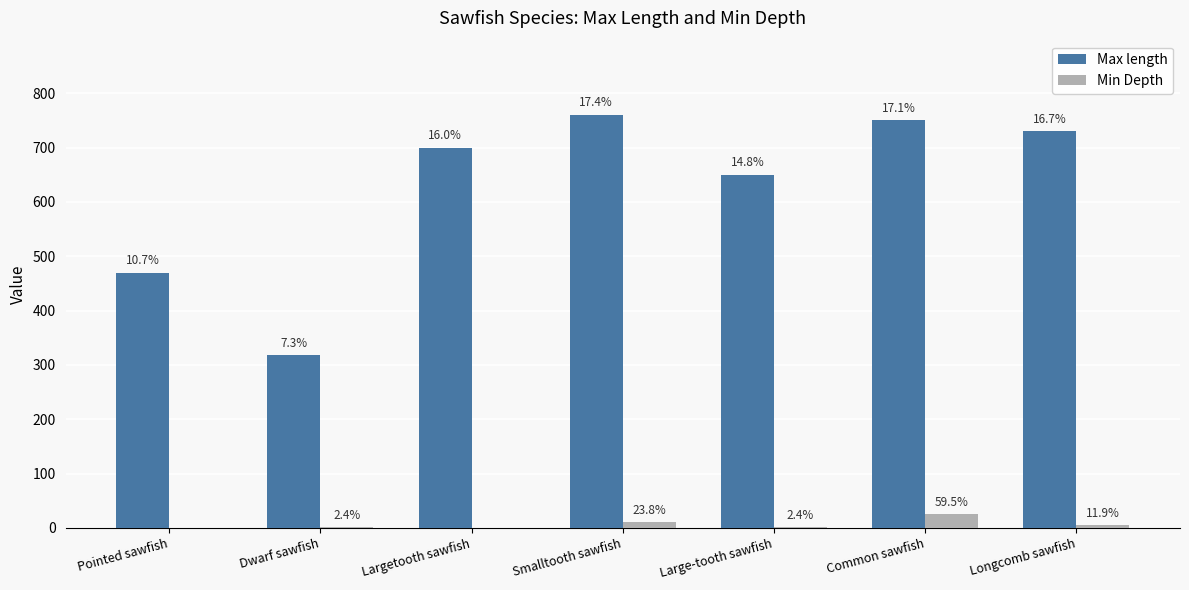

Are the bars horizontal?

No